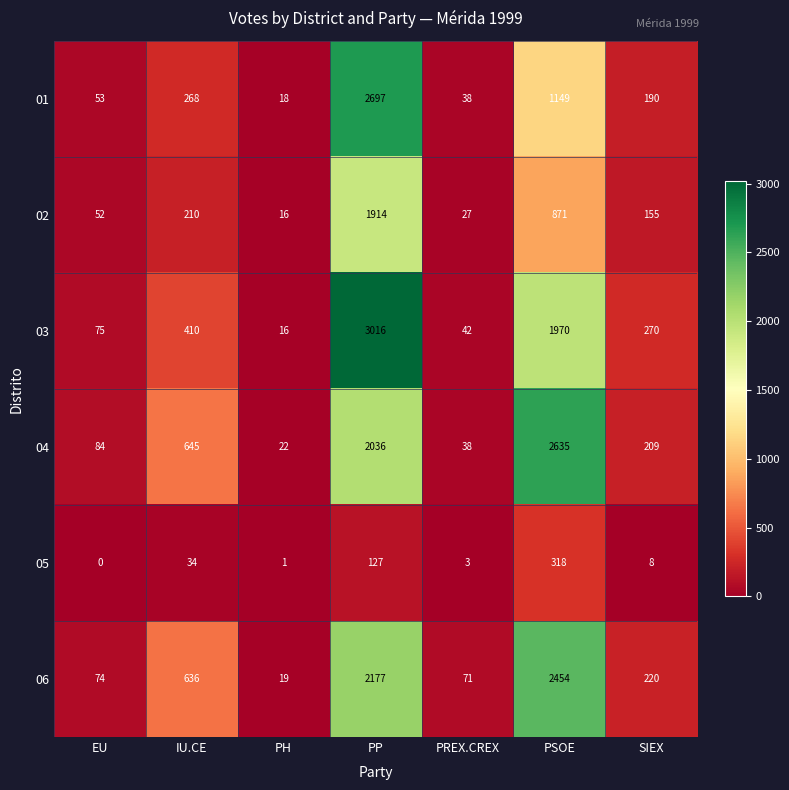

Rank the series at PP from lowest to highest value.

05, 02, 04, 06, 01, 03